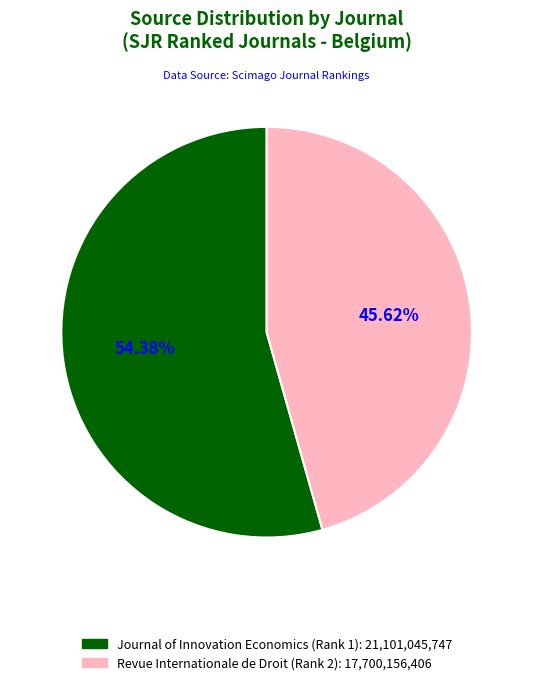

Count the number of slices in the pie.

2